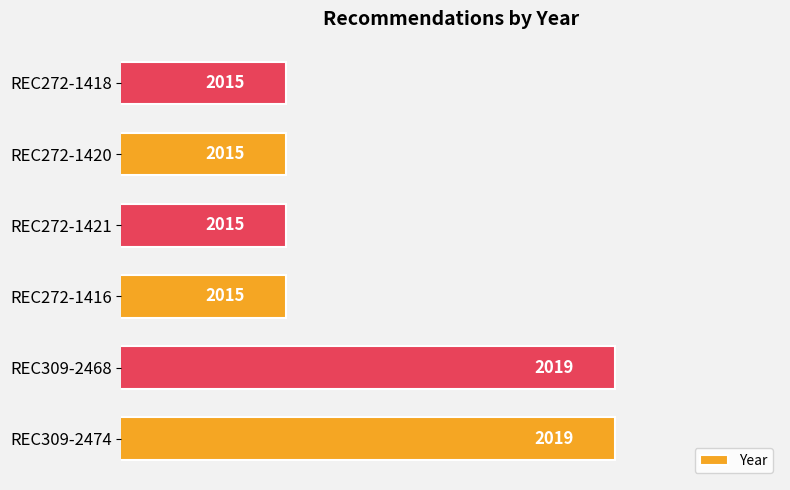

The chart shows a value of 3456 at REC272-1416. True or false?

False